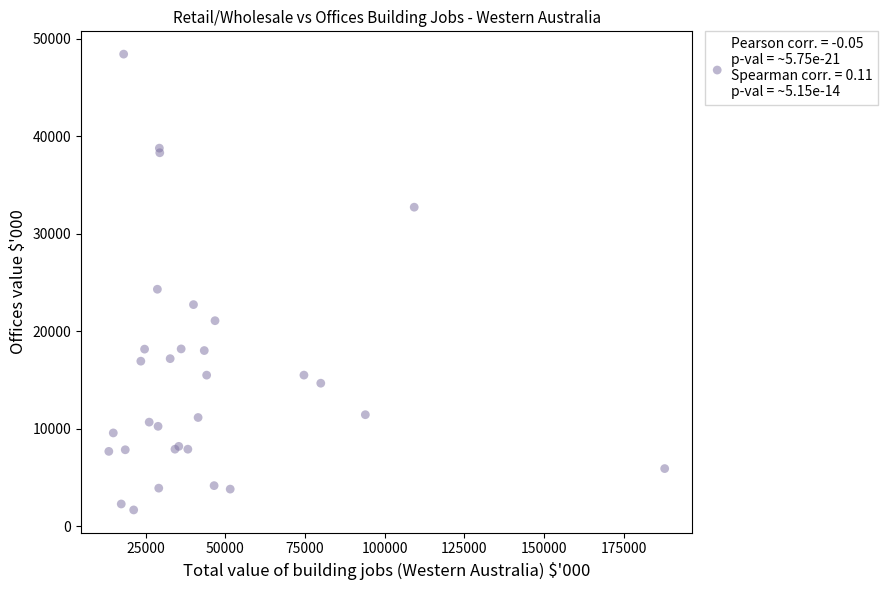

What Y value in the scatter plot is closest to 25043?

24302